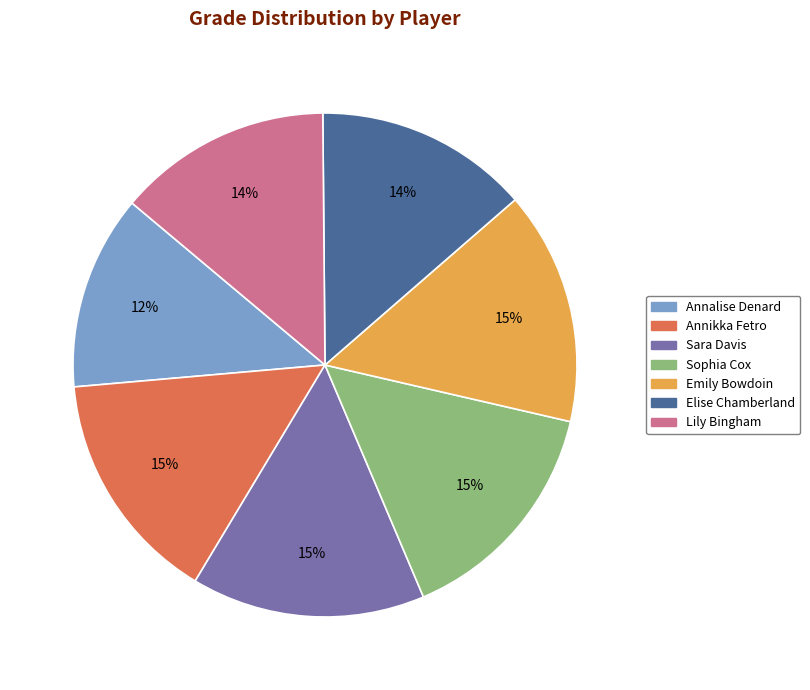

Is it true that Emily Bowdoin is 26% of the pie?

False